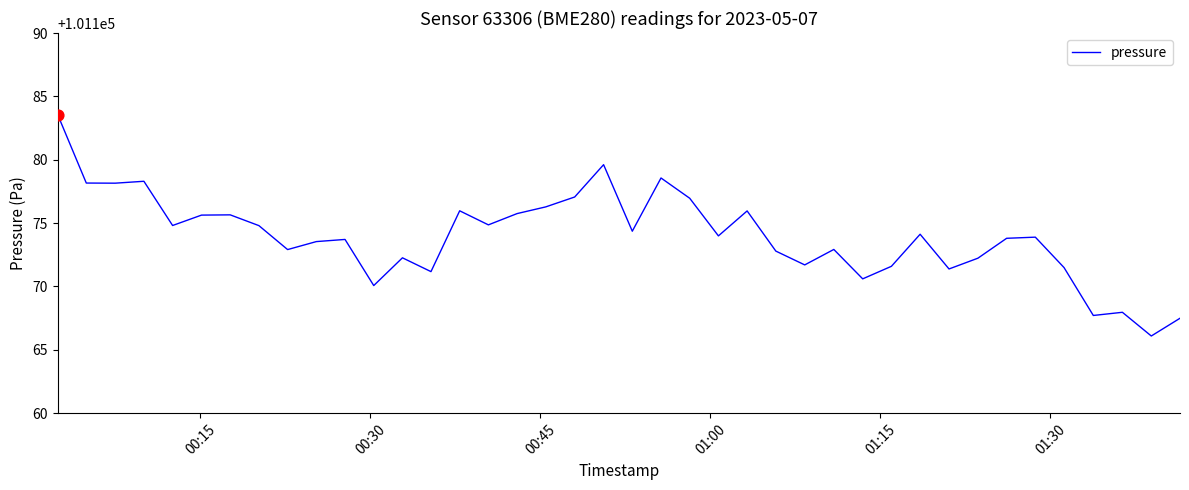

What is the minimum value shown in the chart?

101166.1